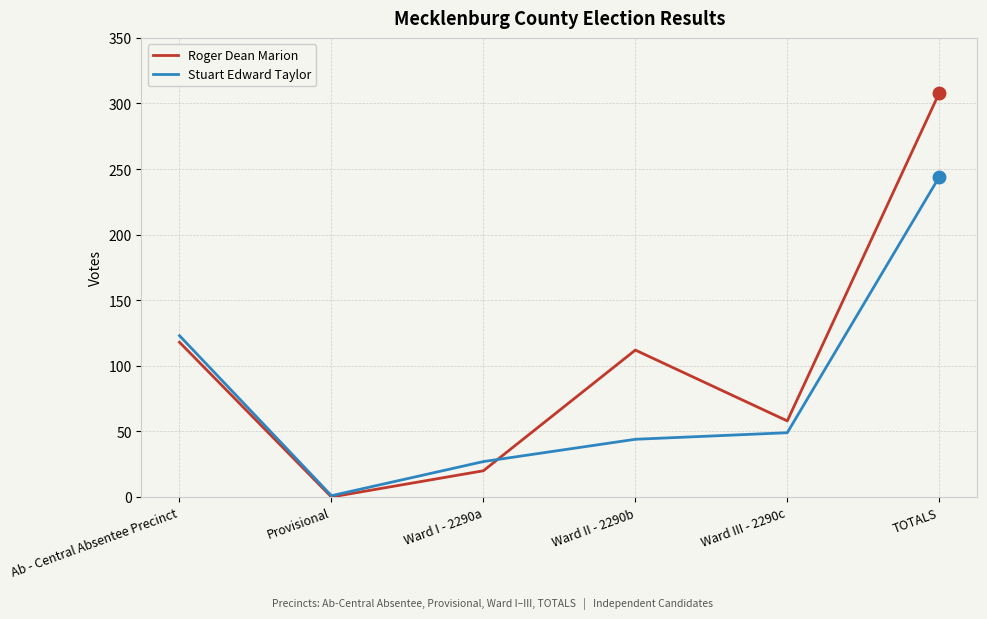

True or false: Roger Dean Marion has a value of 0 at Provisional.

True